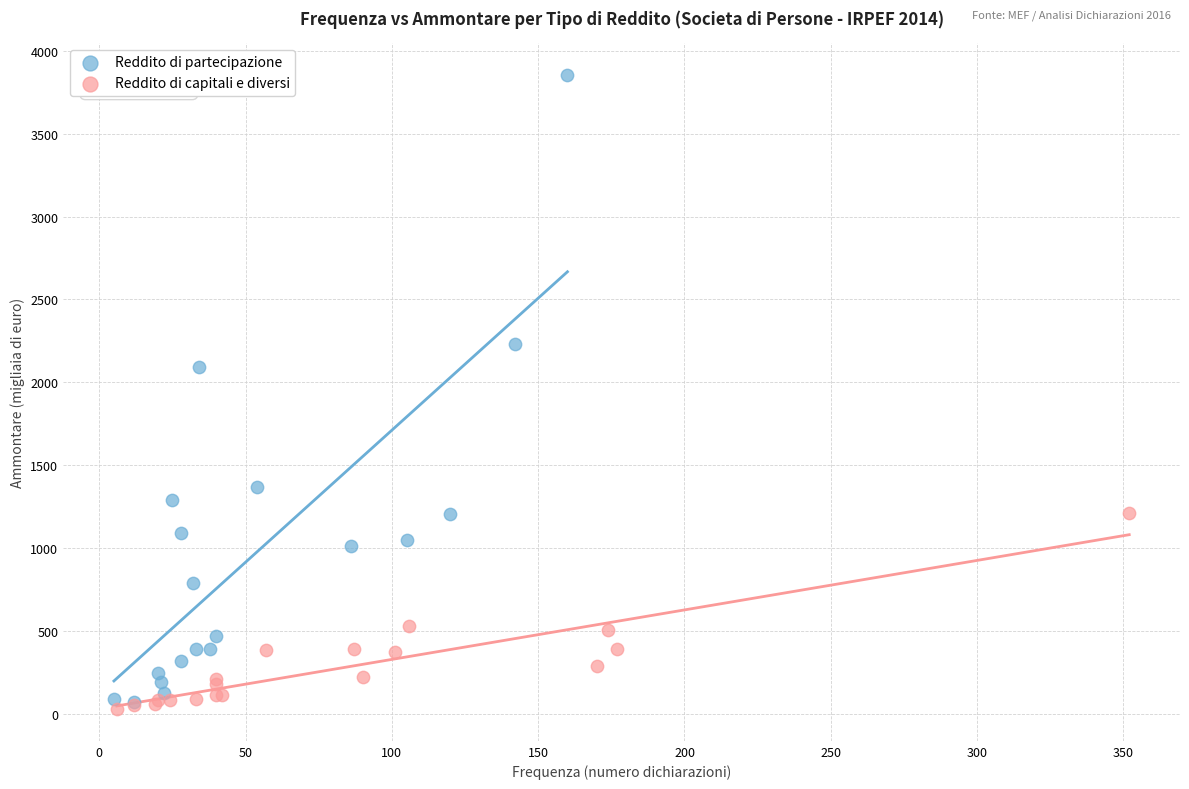

Which series has the widest spread of Y values?

Reddito di partecipazione